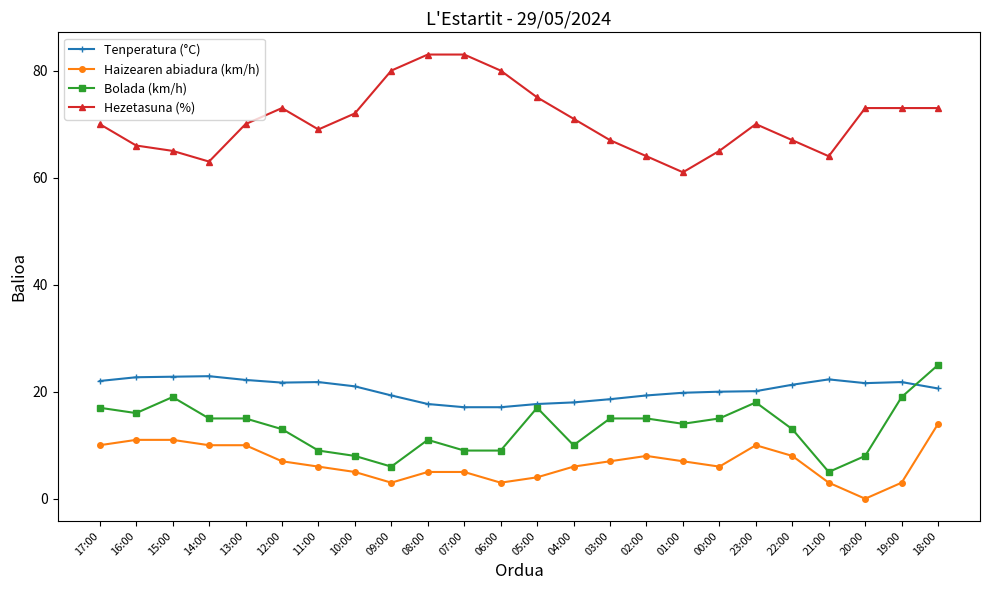

How many series are shown in this chart?

4